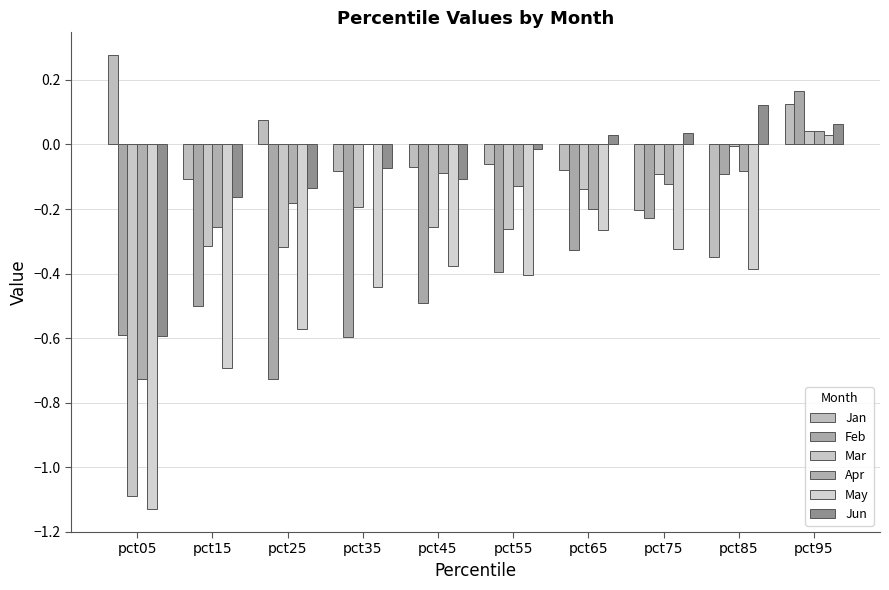

How many distinct data groups are displayed?

6